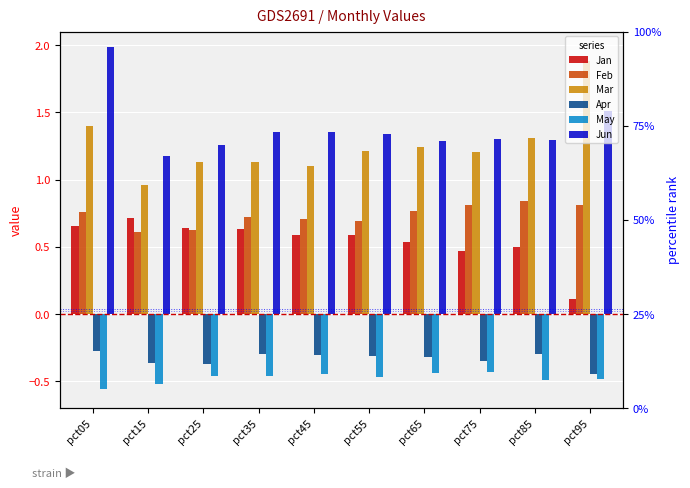

Are the bars grouped side by side (vs. stacked)?

Yes